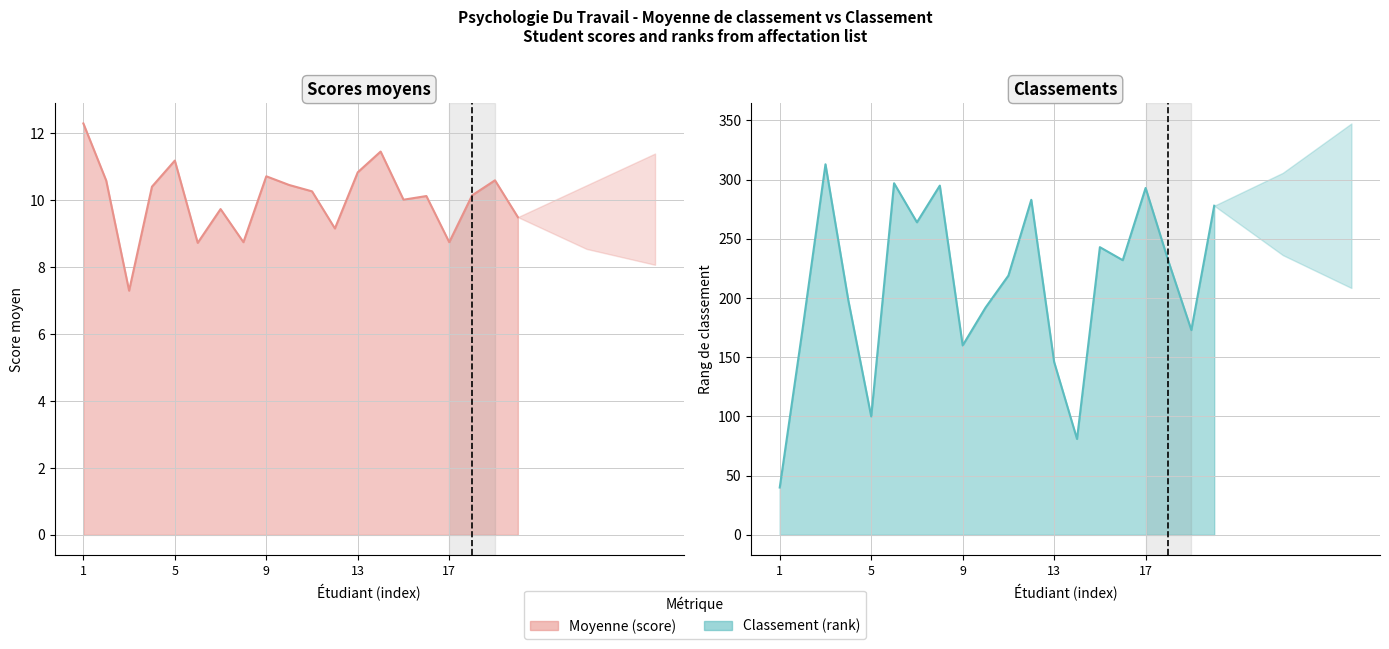

What is the average value of the Moyenne (score) series?

10.1